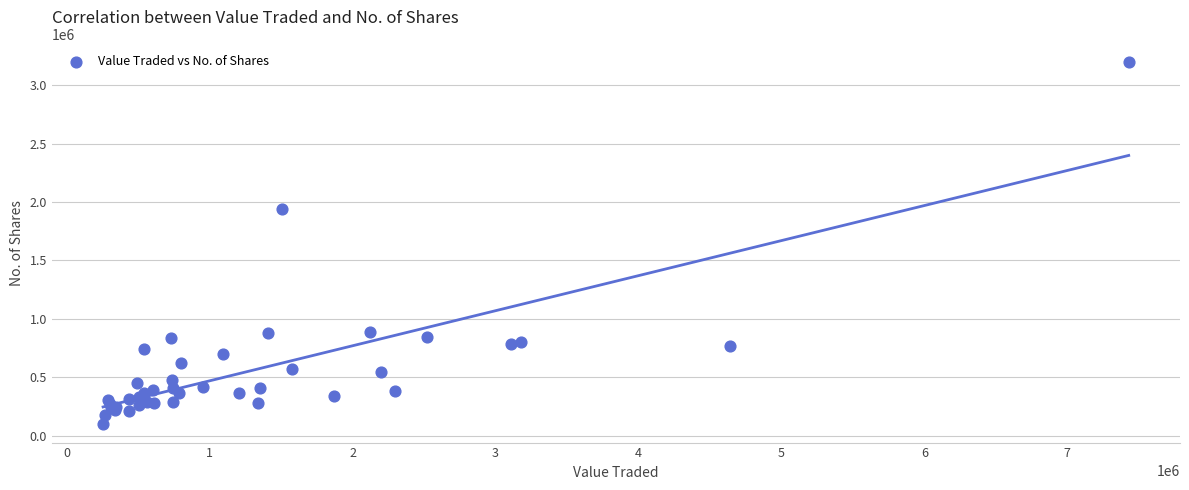

What Y value in the scatter plot is closest to 1646939?

1943405